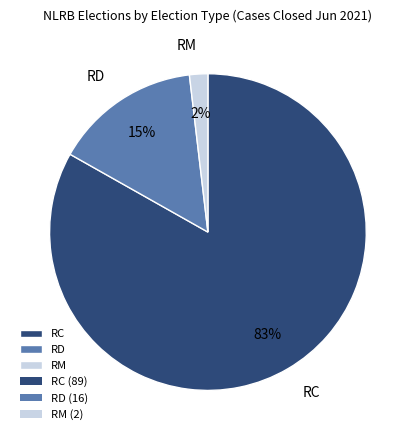

Rank the categories by value from lowest to highest.

RM, RD, RC